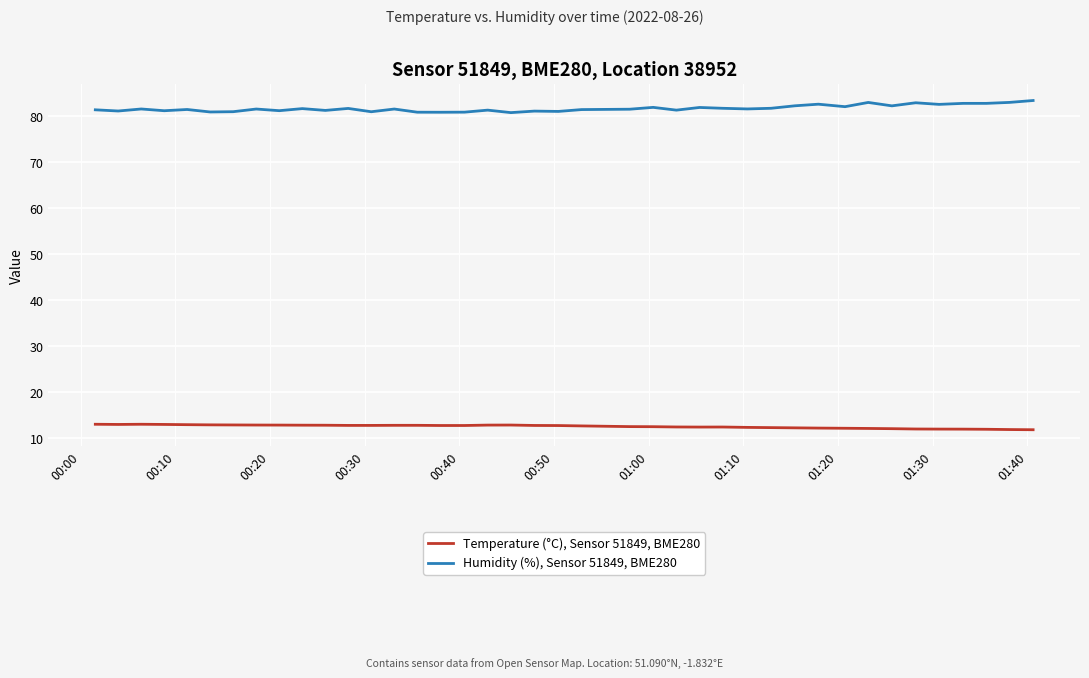

True or false: Temperature (°C), Sensor 51849, BME280 and Humidity (%), Sensor 51849, BME280 cross at least once.

False